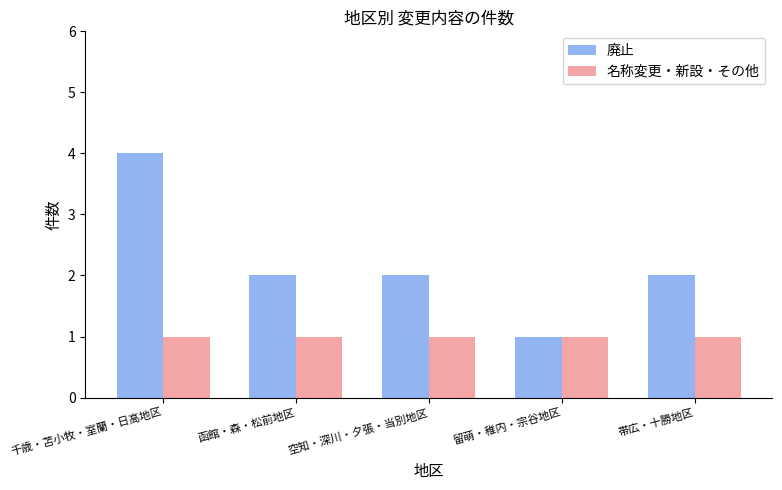

True or false: 廃止 has a value of 1 at 空知・深川・夕張・当別地区.

False